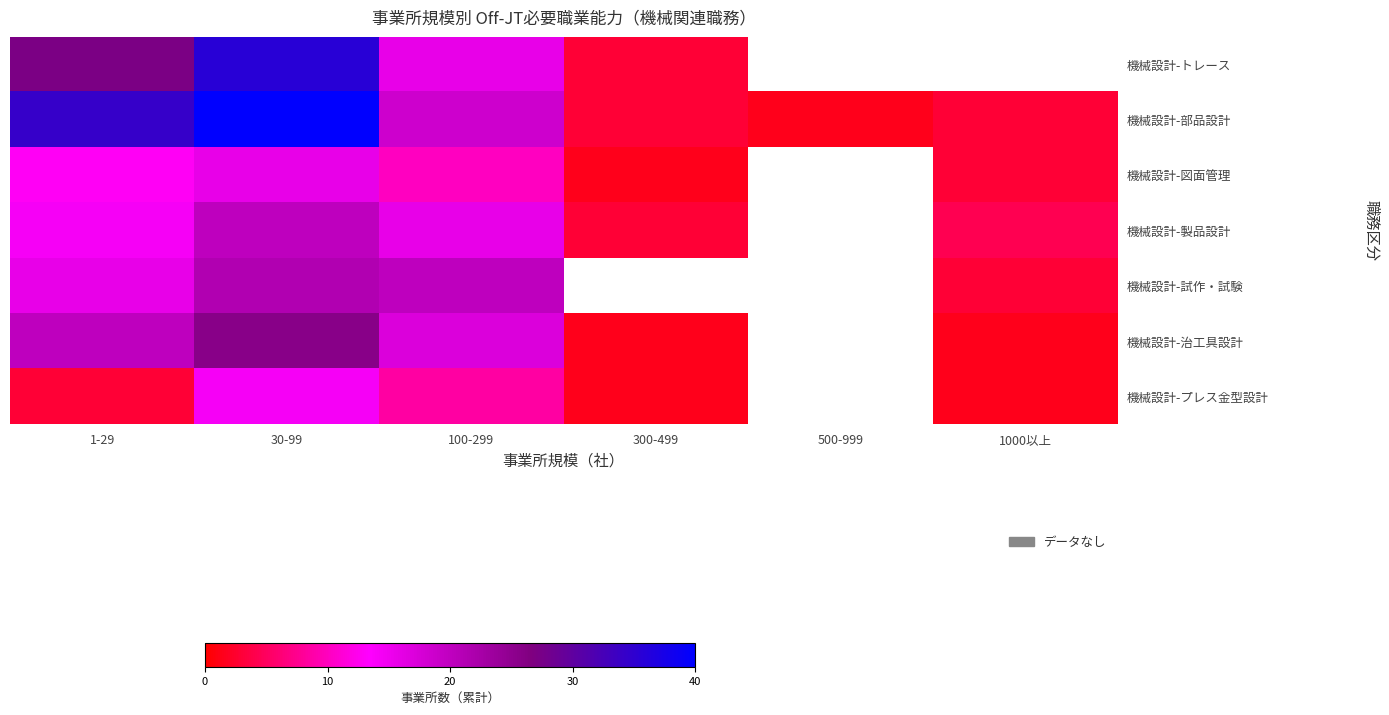

Where is 機械設計-トレース nearest to the value 13?

100-299